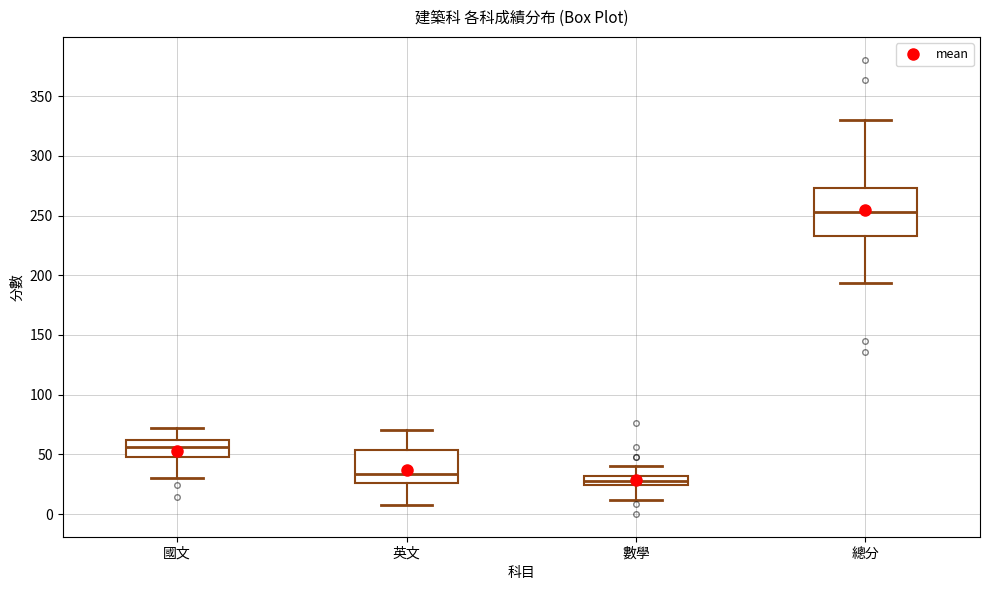

Reading left to right, read every box against the y-axis: the position of its median line, the range the box covers, and the ends of its whiskers. The values are not printed on the chart, so give them approximately, as read against the axis.

國文: median 55, box 50 to 60, whiskers 30 to 70
英文: median 35, box 25 to 55, whiskers 10 to 70
數學: median 30 (inside the box), box 25 to 30, whiskers 10 to 40
總分: median 255, box 235 to 275, whiskers 195 to 330